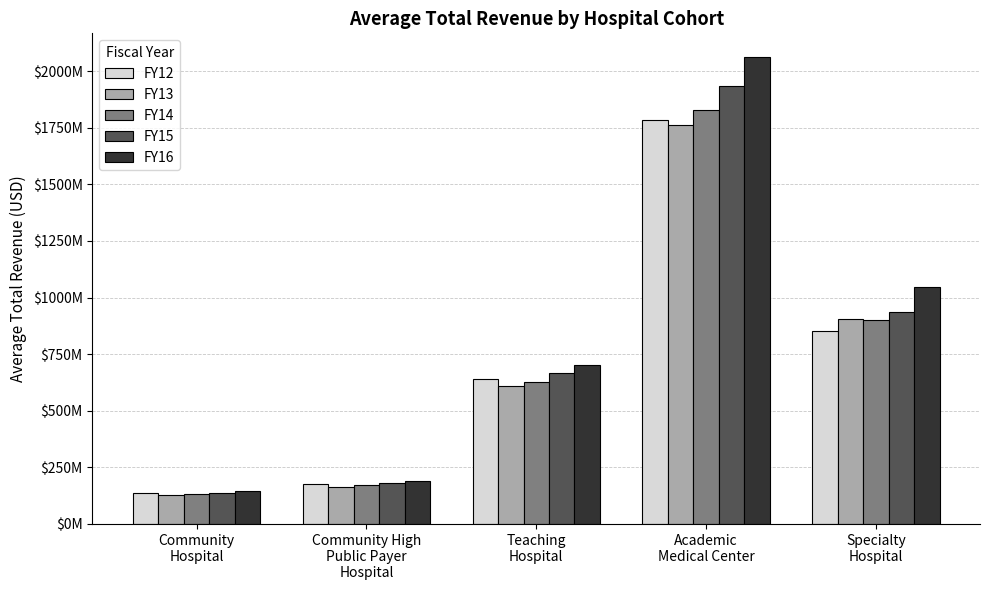

Where is FY14 nearest to the value 979703604?

Specialty
Hospital